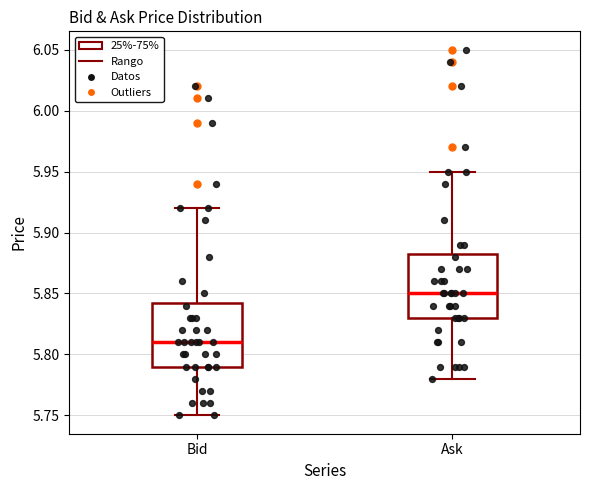

Where is the upper edge of the box for Ask on the y-axis? The values are not printed on the chart, so give them approximately, as read against the axis.

5.885